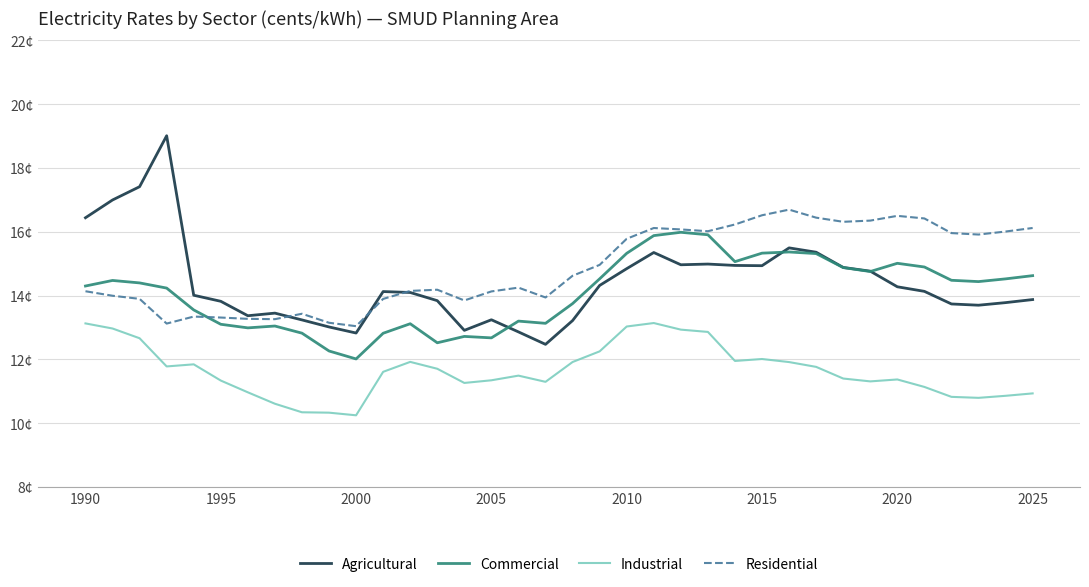

What are all the series names shown in the legend?

Agricultural, Commercial, Industrial, Residential